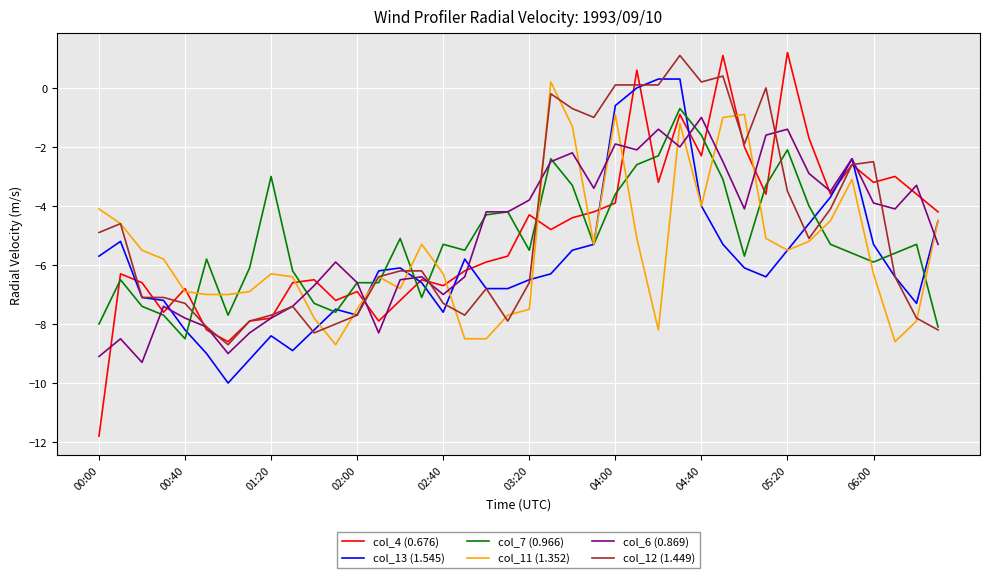

Reading left to right, list all the values displayed in this chart.

col_4 (0.676): -11.8	-6.3	-6.6	-7.6	-6.8	-8.2	-8.6	-7.9	-7.8	-6.6	-6.5	-7.2	-6.9	-7.9	-7.2	-6.5	-6.7	-6.2	-5.9	-5.7	-4.3	-4.8	-4.4	-4.2	-3.9	0.6	-3.2	-0.9	-2.3	1.1	-2.0	-3.6	1.2	-1.7	-3.6	-2.6	-3.2	-3.0	-3.6	-4.2
col_13 (1.545): -5.7	-5.2	-7.1	-7.2	-8.2	-9.0	-10.0	-9.2	-8.4	-8.9	-8.2	-7.5	-7.7	-6.2	-6.1	-6.6	-7.6	-5.8	-6.8	-6.8	-6.5	-6.3	-5.5	-5.3	-0.6	0.0	0.3	0.3	-4.0	-5.3	-6.1	-6.4	-5.5	-4.6	-3.7	-2.4	-5.3	-6.4	-7.3	-4.5
col_7 (0.966): -8.0	-6.5	-7.4	-7.7	-8.5	-5.8	-7.7	-6.1	-3.0	-6.2	-7.3	-7.6	-6.6	-6.6	-5.1	-7.1	-5.3	-5.5	-4.3	-4.2	-5.5	-2.4	-3.3	-5.3	-3.6	-2.6	-2.3	-0.7	-1.6	-3.1	-5.7	-3.3	-2.1	-4.0	-5.3	-5.6	-5.9	-5.6	-5.3	-8.1
col_11 (1.352): -4.1	-4.6	-5.5	-5.8	-6.9	-7.0	-7.0	-6.9	-6.3	-6.4	-7.8	-8.7	-7.5	-6.4	-6.8	-5.3	-6.3	-8.5	-8.5	-7.7	-7.5	0.2	-1.3	-5.3	-0.9	-5.1	-8.2	-1.2	-4.0	-1.0	-0.9	-5.1	-5.5	-5.2	-4.5	-3.1	-6.3	-8.6	-7.9	-4.5
col_6 (0.869): -9.1	-8.5	-9.3	-7.4	-7.8	-8.1	-9.0	-8.3	-7.8	-7.4	-6.7	-5.9	-6.6	-8.3	-6.5	-6.4	-7.0	-6.4	-4.2	-4.2	-3.8	-2.5	-2.2	-3.4	-1.9	-2.1	-1.4	-2.0	-1.0	-2.5	-4.1	-1.6	-1.4	-2.9	-3.5	-2.4	-3.9	-4.1	-3.3	-5.3
col_12 (1.449): -4.9	-4.6	-7.1	-7.1	-7.3	-8.1	-8.7	-7.9	-7.7	-7.4	-8.3	-8.0	-7.7	-6.4	-6.2	-6.2	-7.3	-7.7	-6.8	-7.9	-6.6	-0.2	-0.7	-1.0	0.1	0.1	0.1	1.1	0.2	0.4	-1.9	0.0	-3.5	-5.1	-4.1	-2.6	-2.5	-6.4	-7.8	-8.2